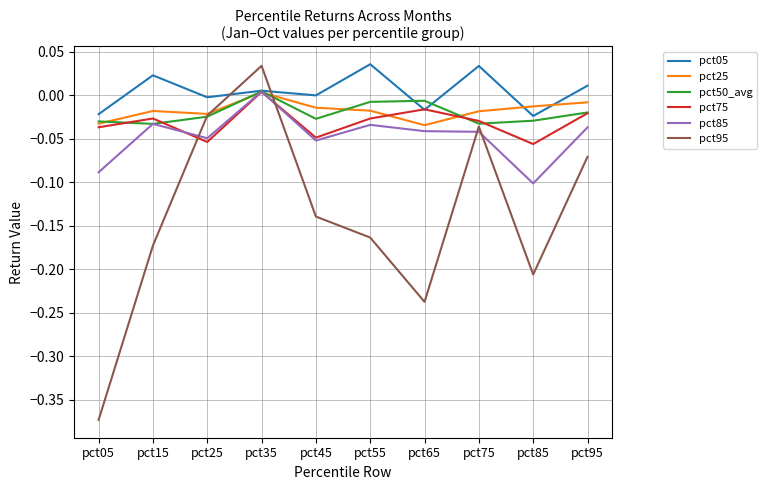

How many series are shown in this chart?

6